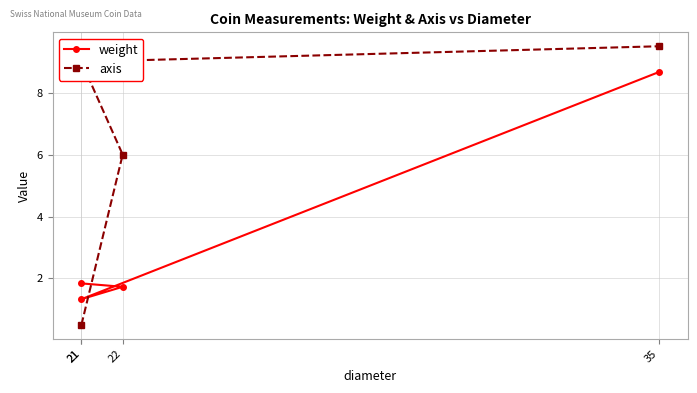

Is it true that weight equals 2.0 at 21?

False